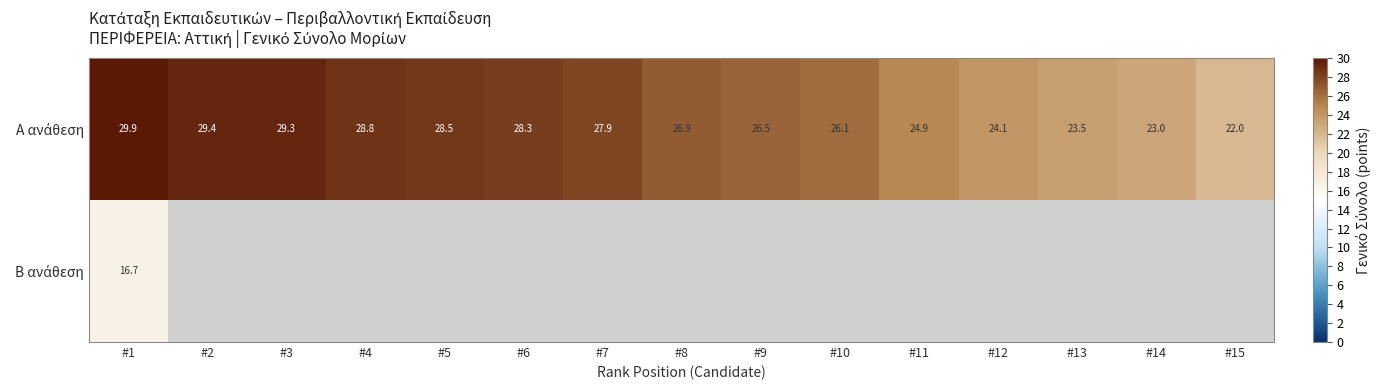

Rank the series at #5 from highest to lowest value.

Α ανάθεση, Β ανάθεση